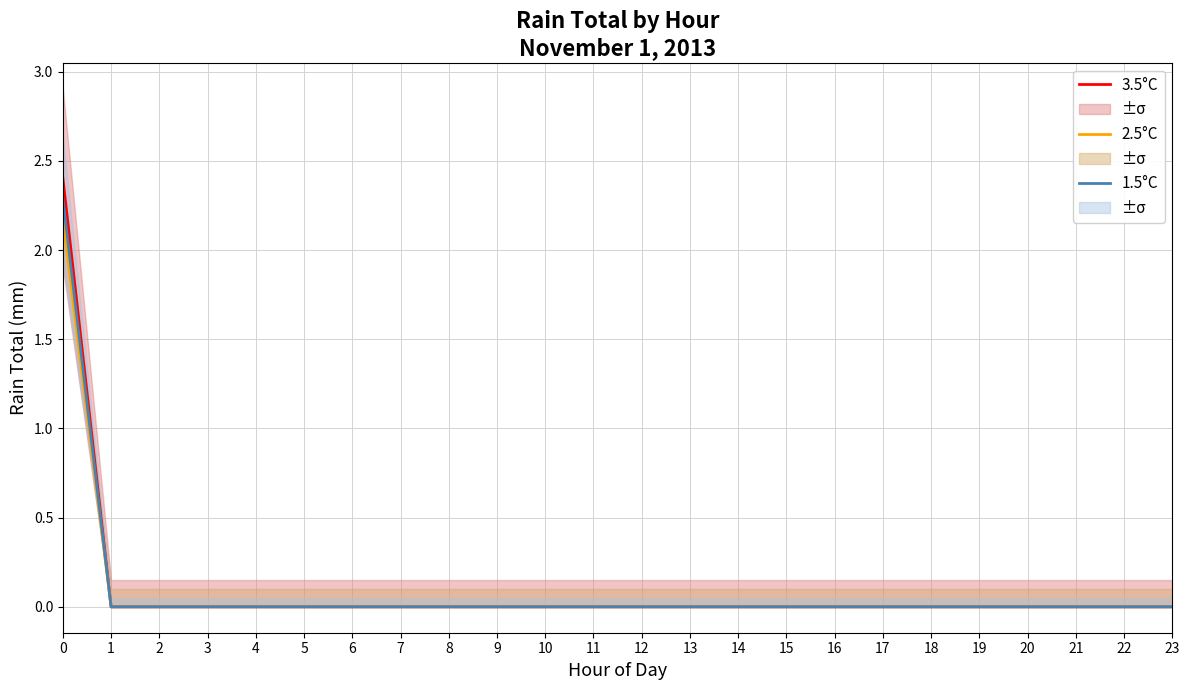

True or false: 2.5°C and 1.5°C intersect in this chart.

False